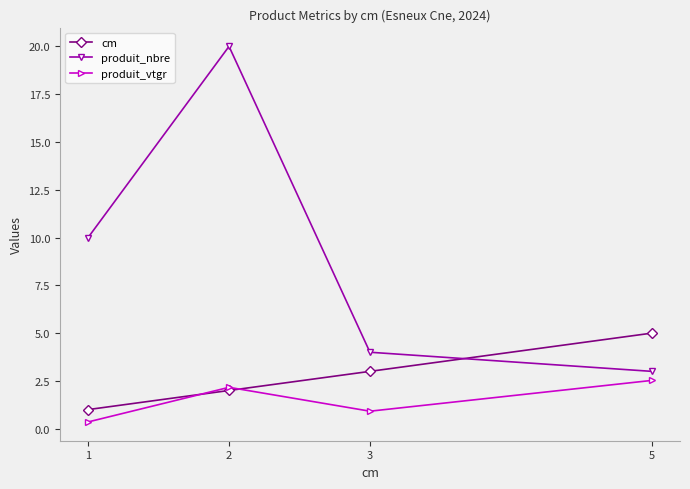

Which series changed the most between 1 and 5?

produit_nbre